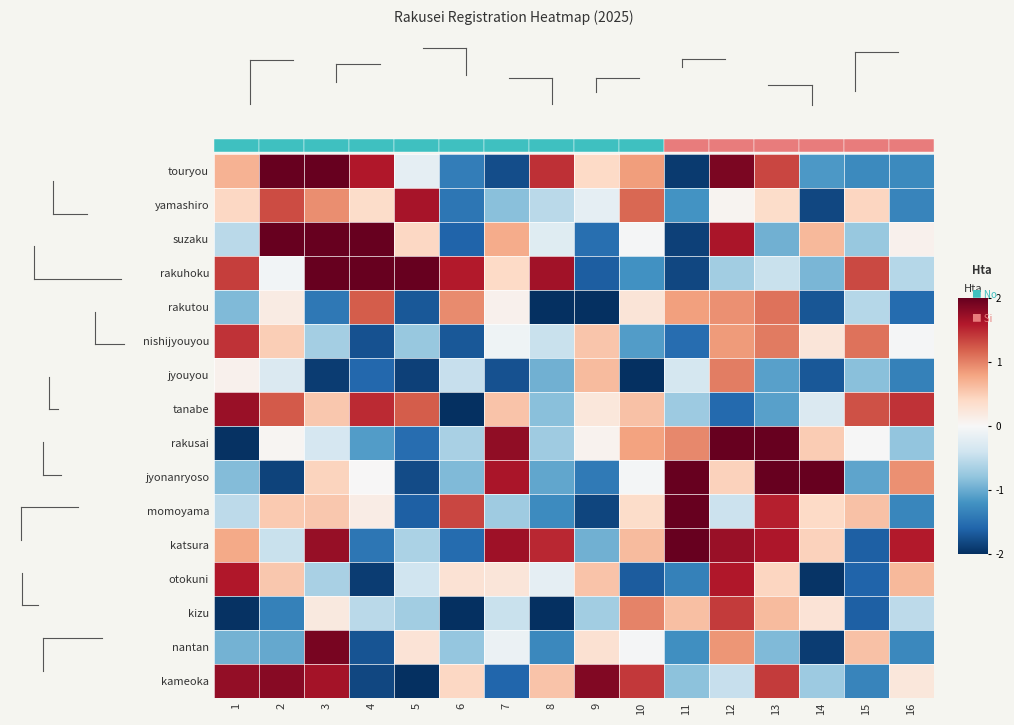

What is the smallest value displayed?

-2.0